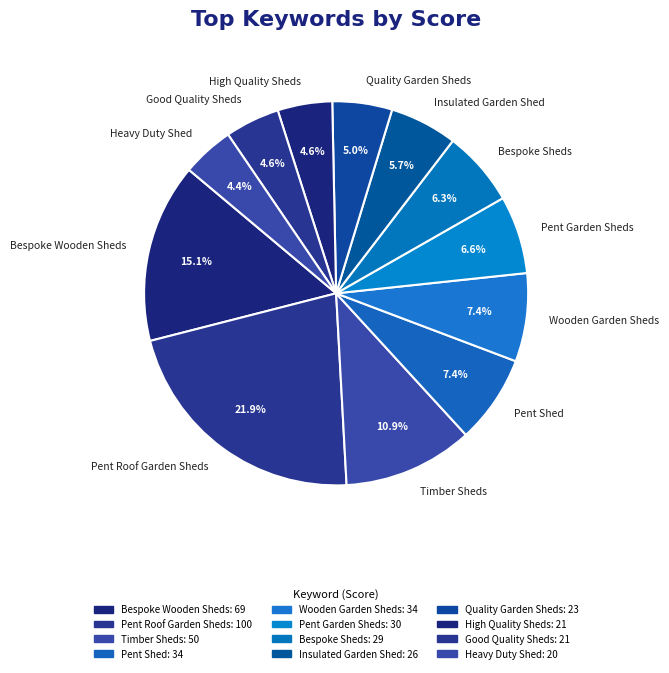

How many segments does this pie chart have?

12